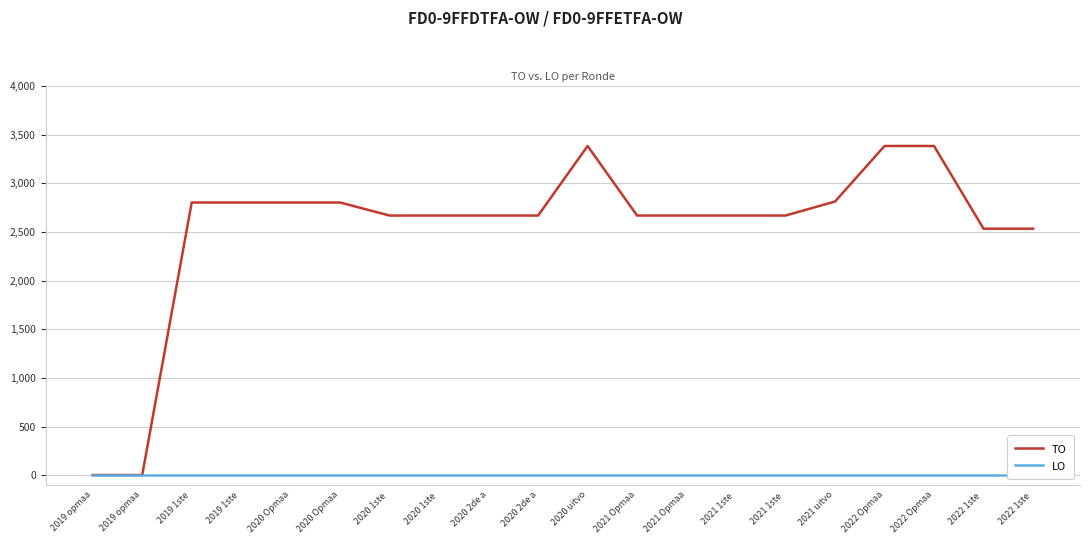

Between 2021 Opmaa and 2021 1ste , which series saw the biggest shift?

TO